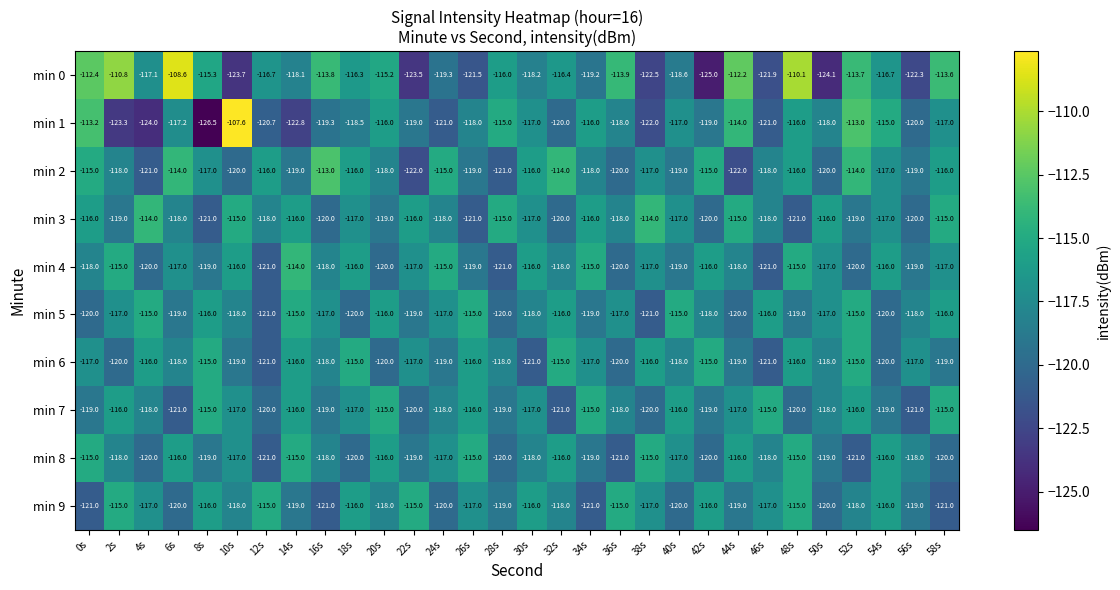

What is the total value across all series at 10s?

-1171.3